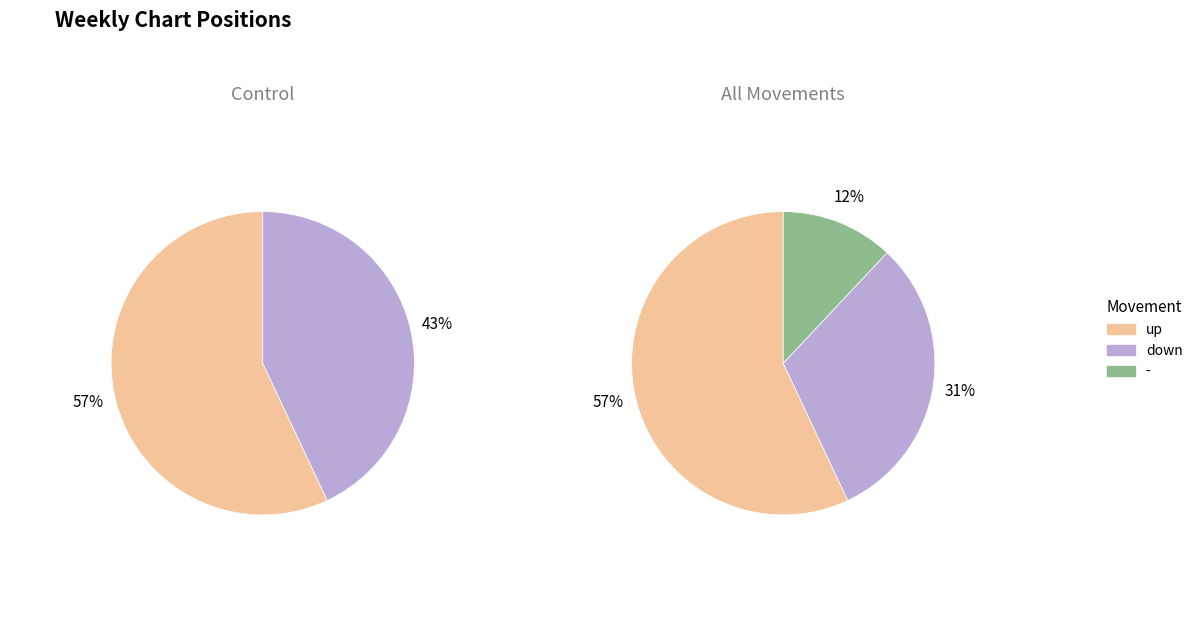

What is the change in value from up to -?

-45